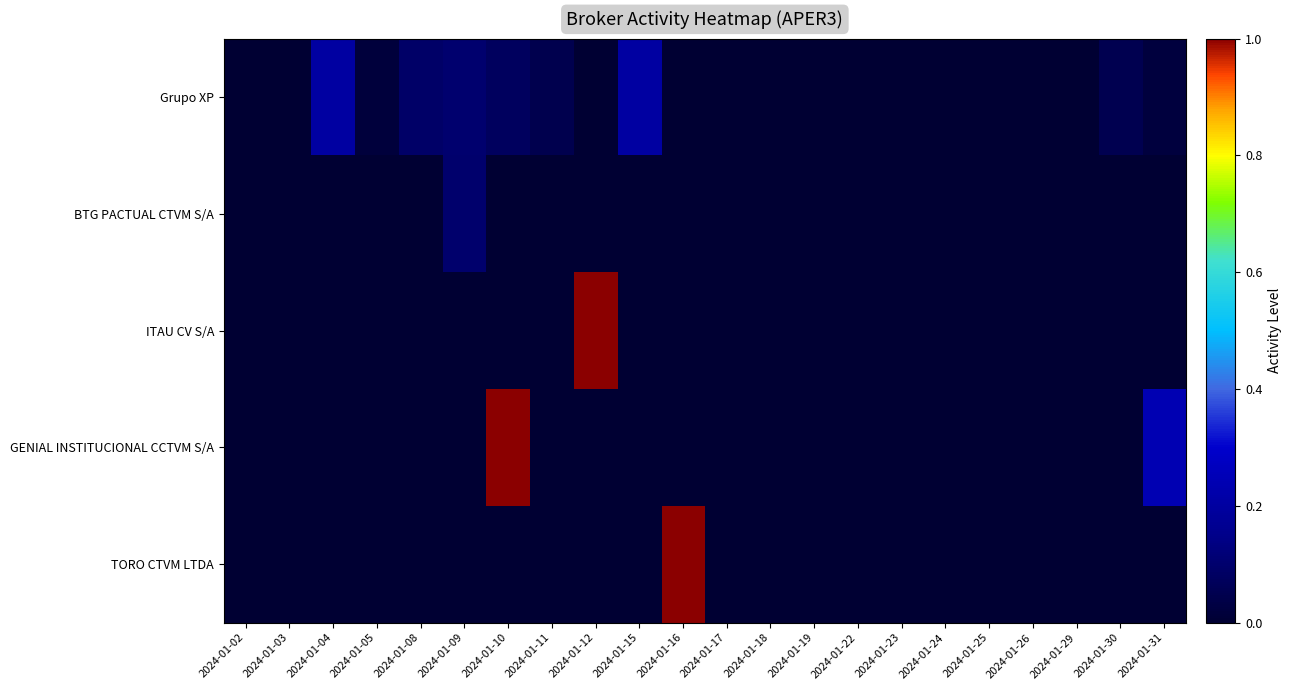

Reading left to right, transcribe all the data shown in this chart.

Grupo XP: 2024-01-02=0.0	2024-01-03=0.0	2024-01-04=0.2	2024-01-05=0.0	2024-01-08=0.1	2024-01-09=0.1	2024-01-10=0.1	2024-01-11=0.0	2024-01-12=0.0	2024-01-15=0.2	2024-01-16=0.0	2024-01-17=0.0	2024-01-18=0.0	2024-01-19=0.0	2024-01-22=0.0	2024-01-23=0.0	2024-01-24=0.0	2024-01-25=0.0	2024-01-26=0.0	2024-01-29=0.0	2024-01-30=0.1	2024-01-31=0.0
BTG PACTUAL CTVM S/A: 2024-01-02=0.0	2024-01-03=0.0	2024-01-04=0.0	2024-01-05=0.0	2024-01-08=0.0	2024-01-09=0.1	2024-01-10=0.0	2024-01-11=0.0	2024-01-12=0.0	2024-01-15=0.0	2024-01-16=0.0	2024-01-17=0.0	2024-01-18=0.0	2024-01-19=0.0	2024-01-22=0.0	2024-01-23=0.0	2024-01-24=0.0	2024-01-25=0.0	2024-01-26=0.0	2024-01-29=0.0	2024-01-30=0.0	2024-01-31=0.0
ITAU CV S/A: 2024-01-02=0.0	2024-01-03=0.0	2024-01-04=0.0	2024-01-05=0.0	2024-01-08=0.0	2024-01-09=0.0	2024-01-10=0.0	2024-01-11=0.0	2024-01-12=1.0	2024-01-15=0.0	2024-01-16=0.0	2024-01-17=0.0	2024-01-18=0.0	2024-01-19=0.0	2024-01-22=0.0	2024-01-23=0.0	2024-01-24=0.0	2024-01-25=0.0	2024-01-26=0.0	2024-01-29=0.0	2024-01-30=0.0	2024-01-31=0.0
GENIAL INSTITUCIONAL CCTVM S/A: 2024-01-02=0.0	2024-01-03=0.0	2024-01-04=0.0	2024-01-05=0.0	2024-01-08=0.0	2024-01-09=0.0	2024-01-10=1.0	2024-01-11=0.0	2024-01-12=0.0	2024-01-15=0.0	2024-01-16=0.0	2024-01-17=0.0	2024-01-18=0.0	2024-01-19=0.0	2024-01-22=0.0	2024-01-23=0.0	2024-01-24=0.0	2024-01-25=0.0	2024-01-26=0.0	2024-01-29=0.0	2024-01-30=0.0	2024-01-31=0.2
TORO CTVM LTDA: 2024-01-02=0.0	2024-01-03=0.0	2024-01-04=0.0	2024-01-05=0.0	2024-01-08=0.0	2024-01-09=0.0	2024-01-10=0.0	2024-01-11=0.0	2024-01-12=0.0	2024-01-15=0.0	2024-01-16=1.0	2024-01-17=0.0	2024-01-18=0.0	2024-01-19=0.0	2024-01-22=0.0	2024-01-23=0.0	2024-01-24=0.0	2024-01-25=0.0	2024-01-26=0.0	2024-01-29=0.0	2024-01-30=0.0	2024-01-31=0.0